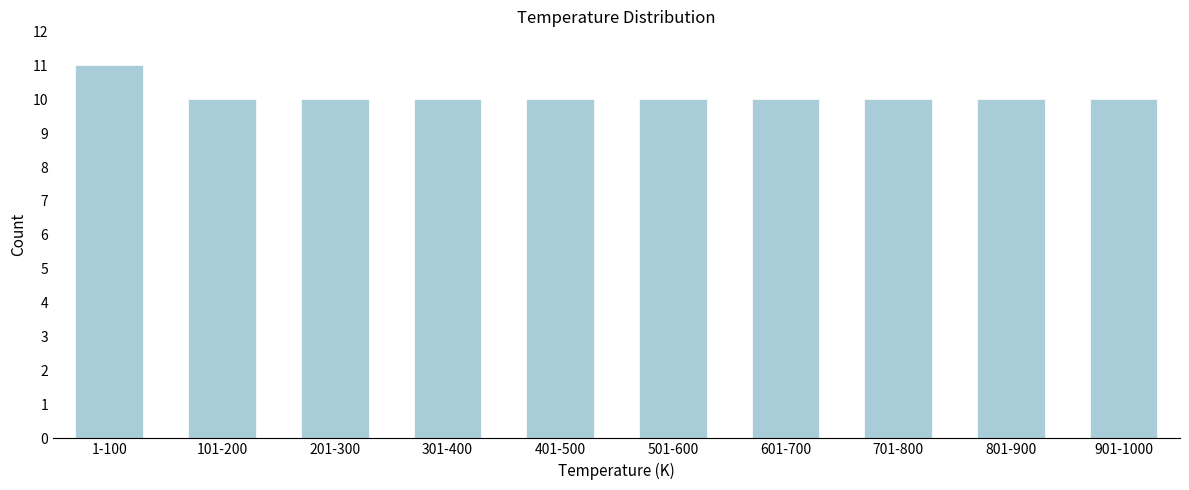

Reading right to left, what are all the values shown in this chart?

10	10	10	10	10	10	10	10	10	11